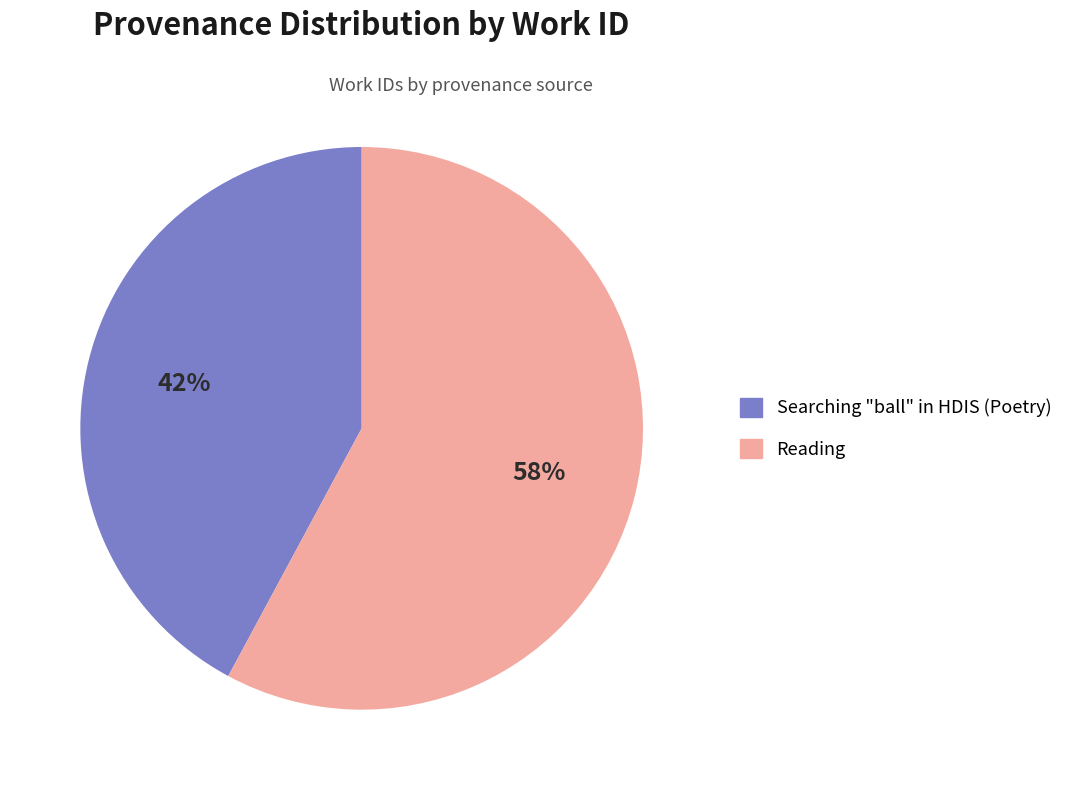

To the nearest percent, what is the combined percentage of Reading and Searching "ball" in HDIS (Poetry)?

100%